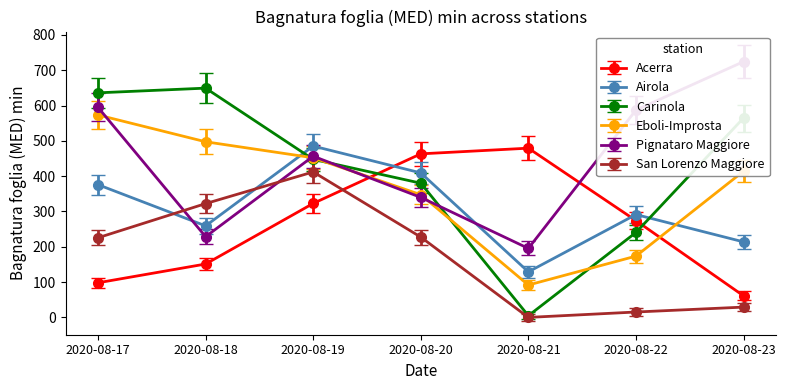

Which series ends up on top after the final intersection of Airola and Carinola?

Carinola